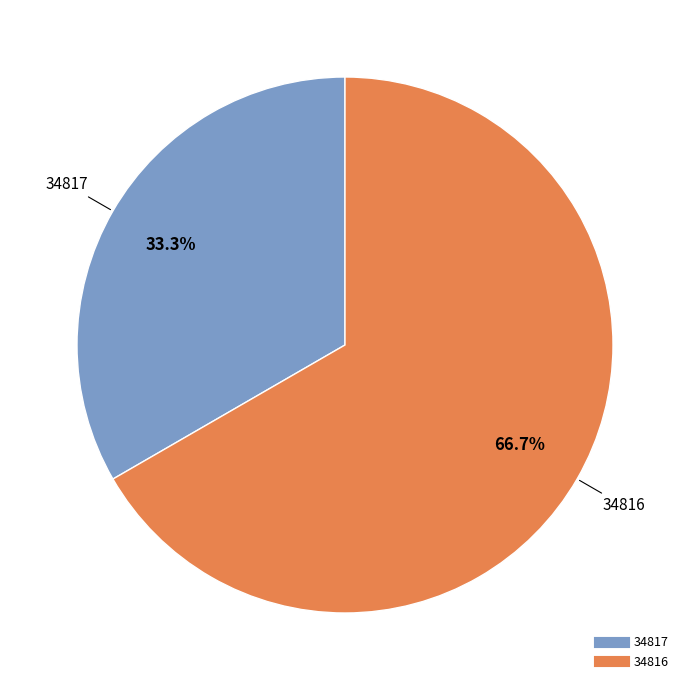

Is there a majority slice in this chart?

Yes